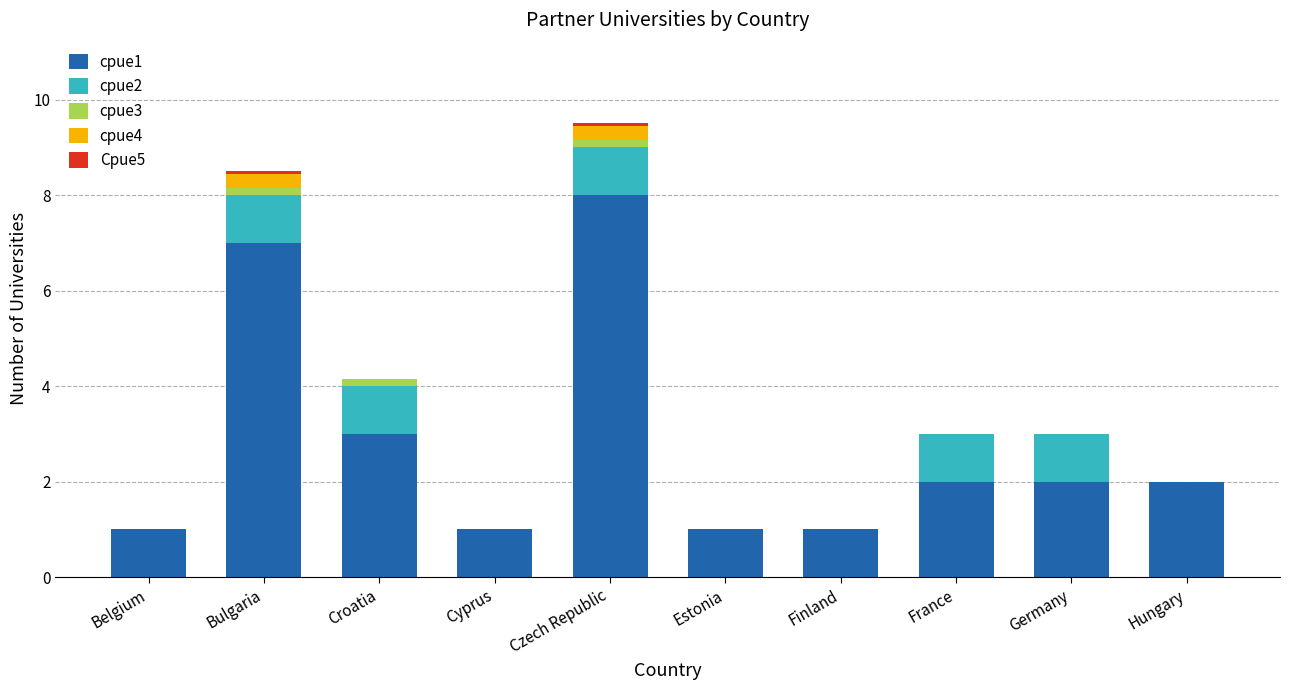

What is the total value across all series at Croatia?

4.2